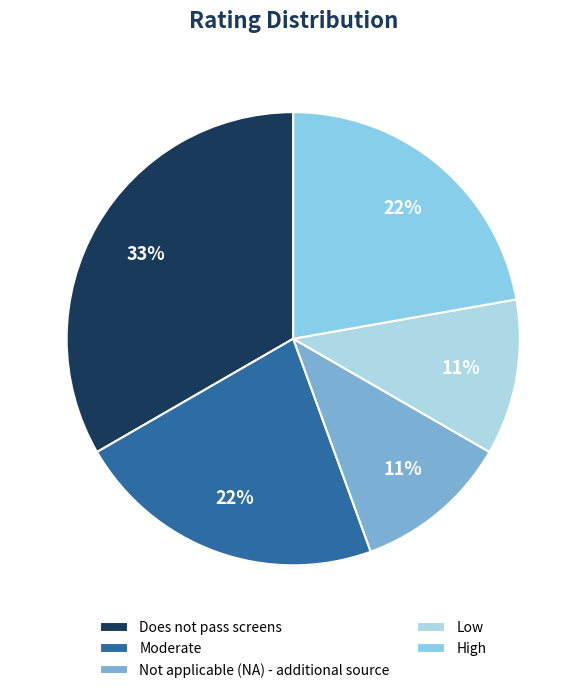

How many slices are in this pie chart?

5